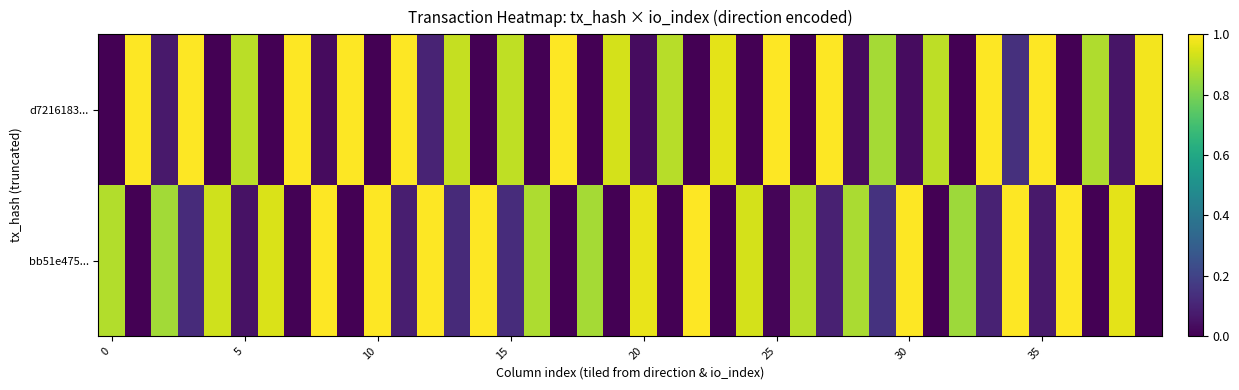

At how many categories does at least one series exceed 0?

40